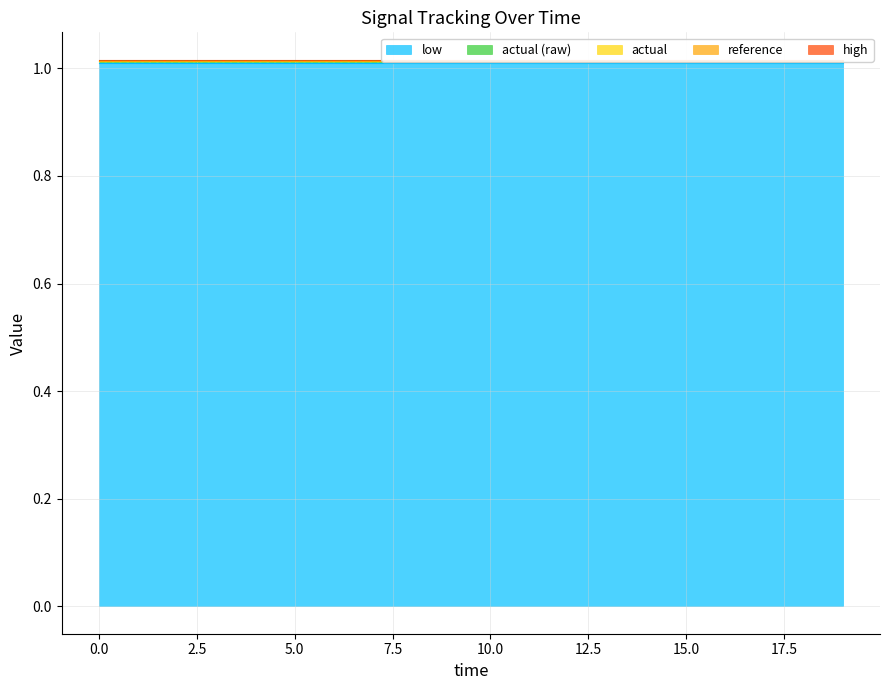

True or false: low and high intersect in this chart.

False